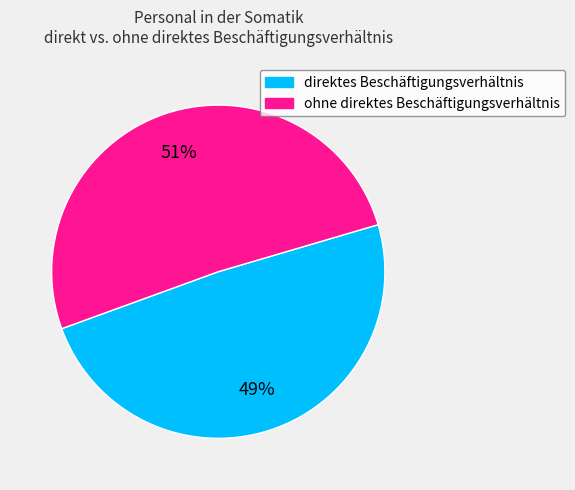

Does any single category account for the majority?

Yes